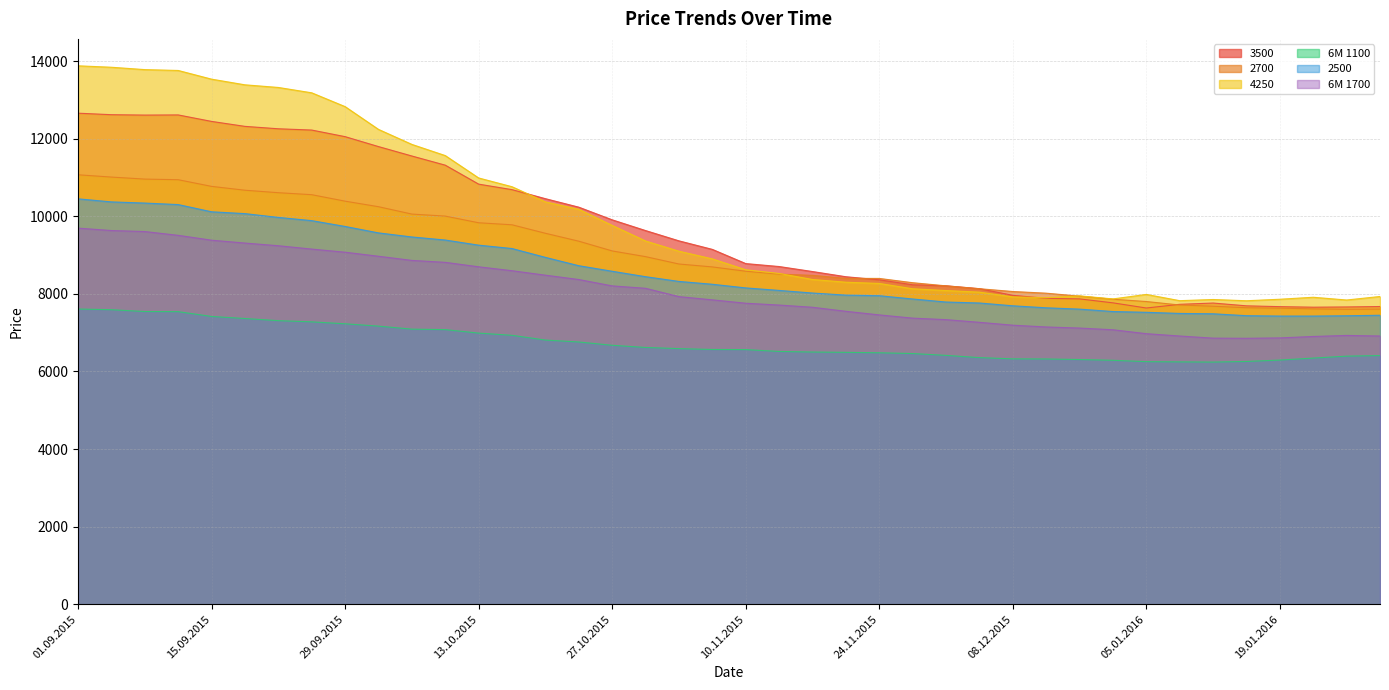

What is the label of the 17th point from the left?

27.10.2015